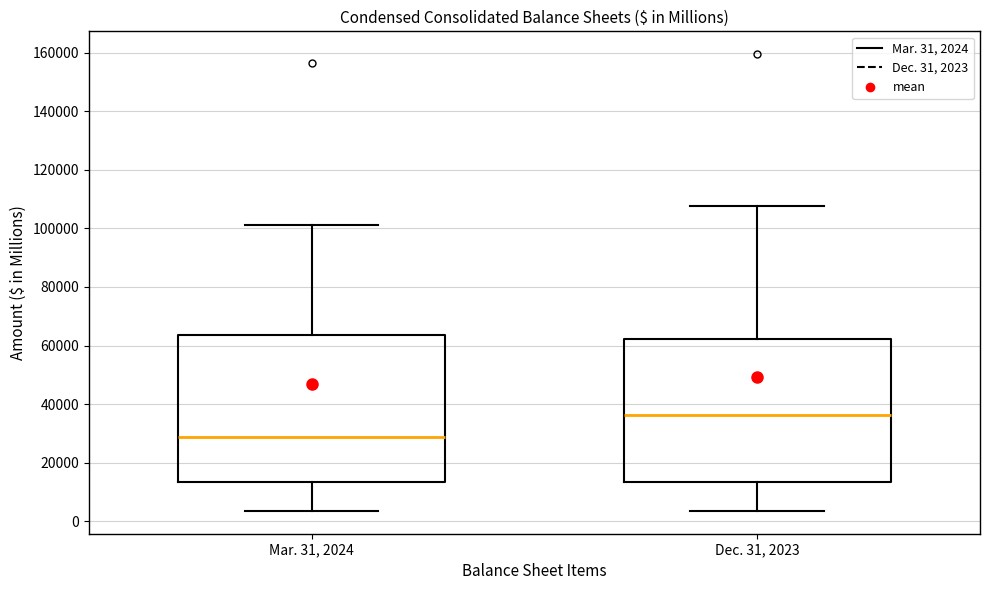

Reading left to right, read every box against the y-axis: the position of its median line, the range the box covers, and the ends of its whiskers. The values are not printed on the chart, so give them approximately, as read against the axis.

Mar. 31, 2024: median 28000, box 14000 to 64000, whiskers 4000 to 102000
Dec. 31, 2023: median 36000, box 14000 to 62000, whiskers 4000 to 108000